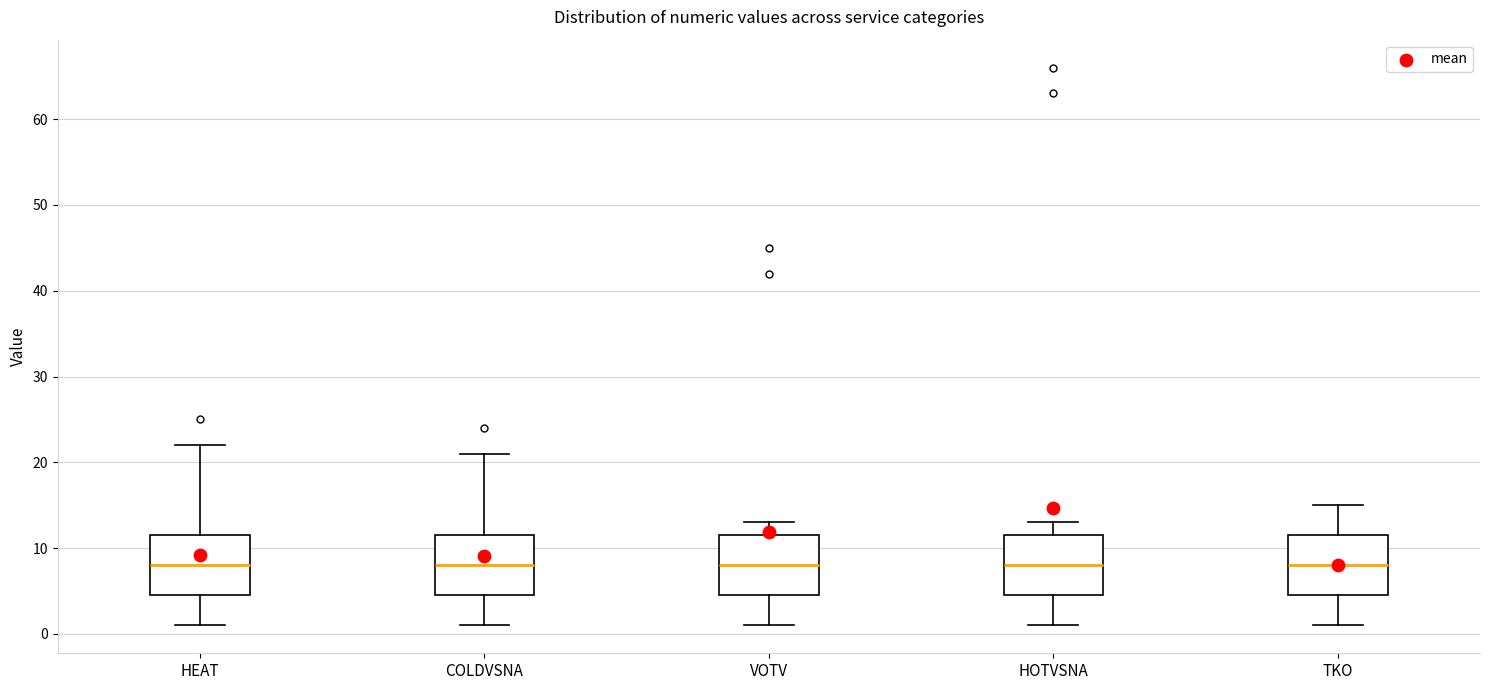

Reading left to right, transcribe this box plot: for each box, give where its median line is, the range the box spans, and where its two whiskers end, as read against the y-axis. The values are not printed on the chart, so give them approximately, as read against the axis.

HEAT: median 8, box 5 to 12, whiskers 1 to 22
COLDVSNA: median 8, box 5 to 12, whiskers 1 to 21
VOTV: median 8, box 5 to 12, whiskers 1 to 13
HOTVSNA: median 8, box 5 to 12, whiskers 1 to 13
TKO: median 8, box 5 to 12, whiskers 1 to 15